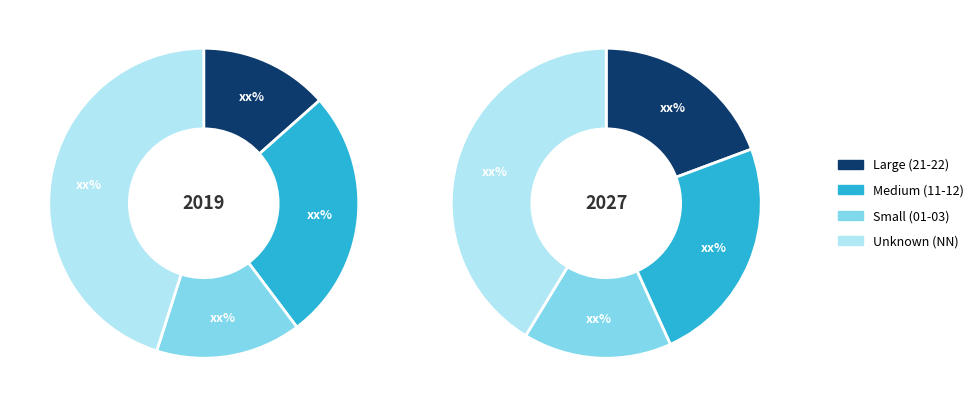

To the nearest percent, what is the difference between the largest and smallest slice percentages?

33%